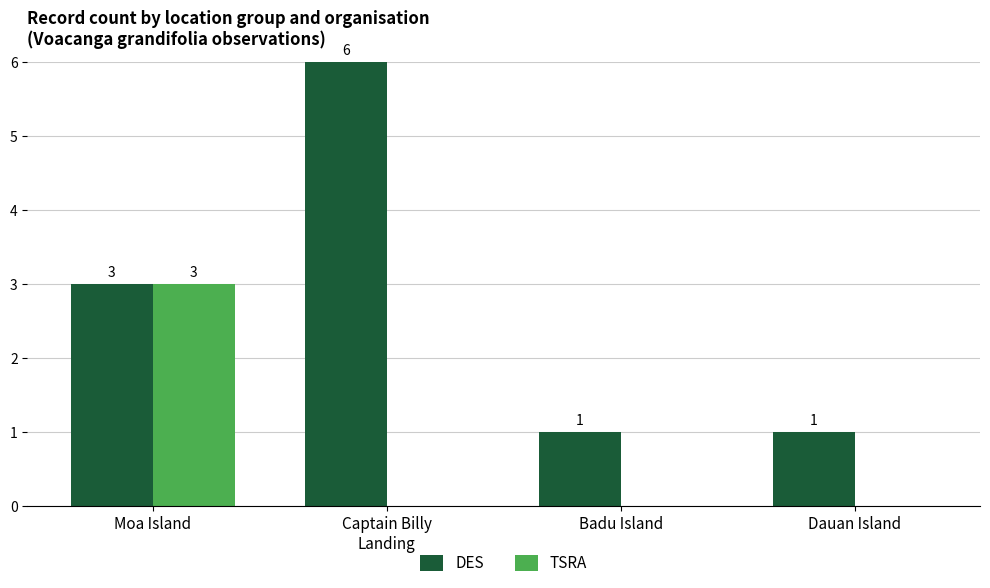

Count the DES values in the range 1 to 6.

4